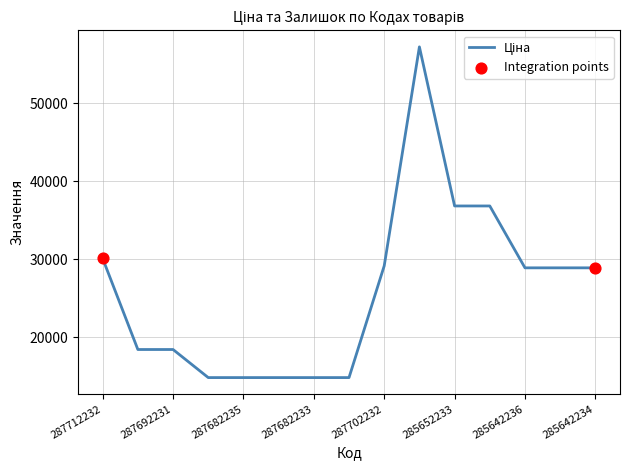

What is the difference between the maximum and minimum values?

42440.4